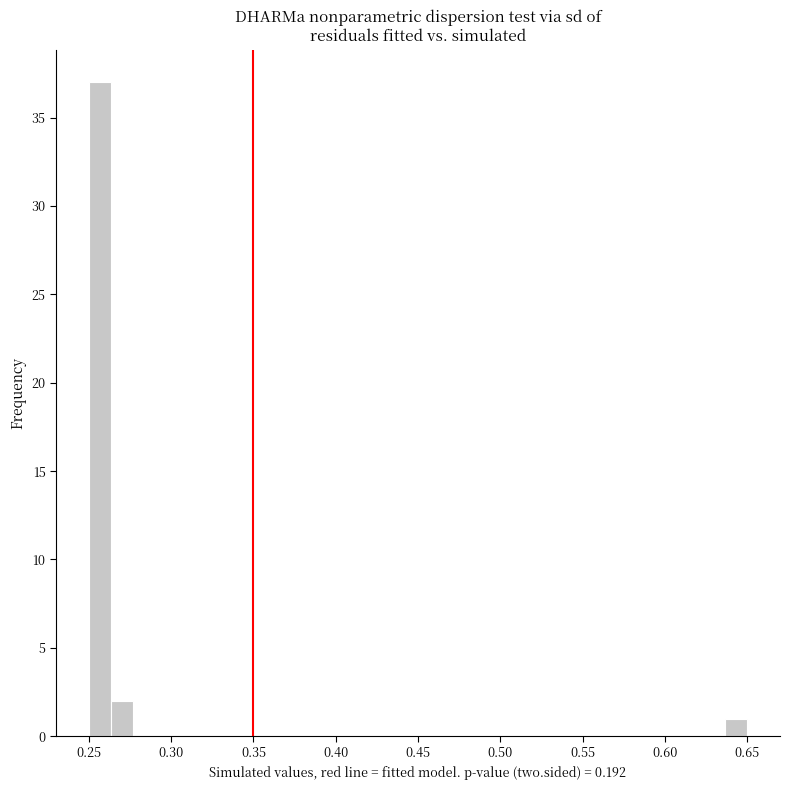

Read against the x-axis, roughly where is the centre of the tallest bar?

0.255